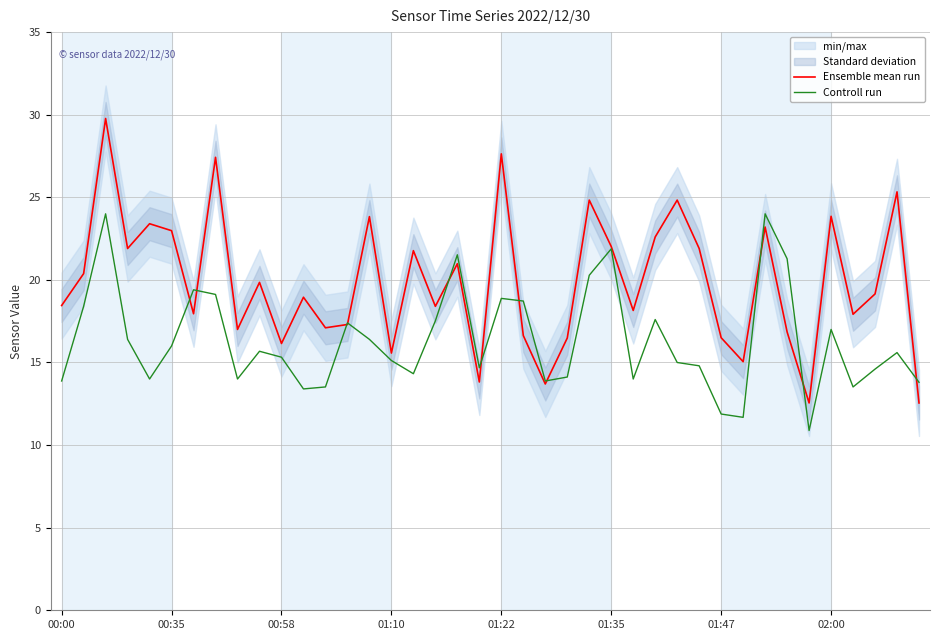

What is the minimum value for Ensemble mean run?

12.6